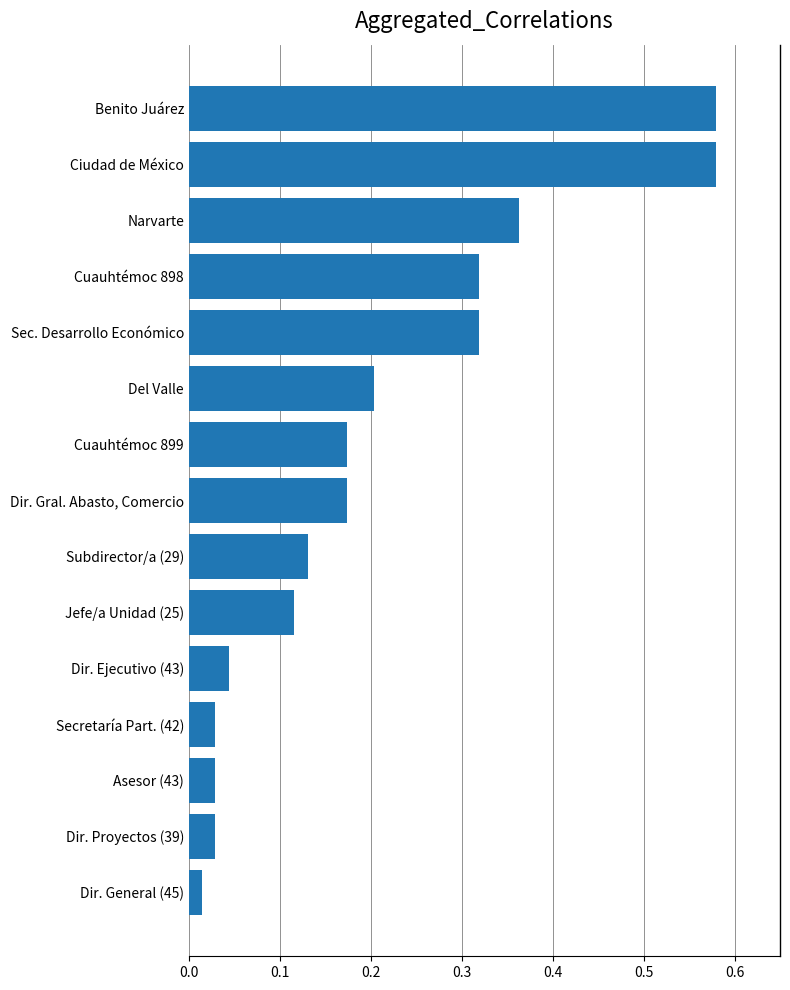

What is the sum of the values at Dir. Gral. Abasto, Comercio and Sec. Desarrollo Económico?

0.5